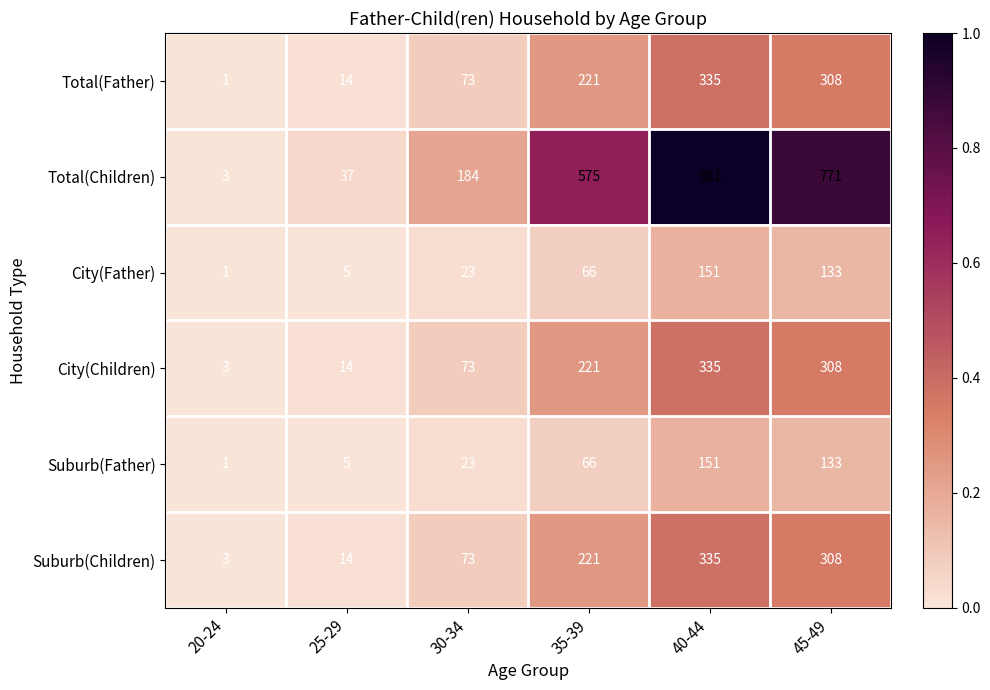

Which category has the highest value across all series?

40-44